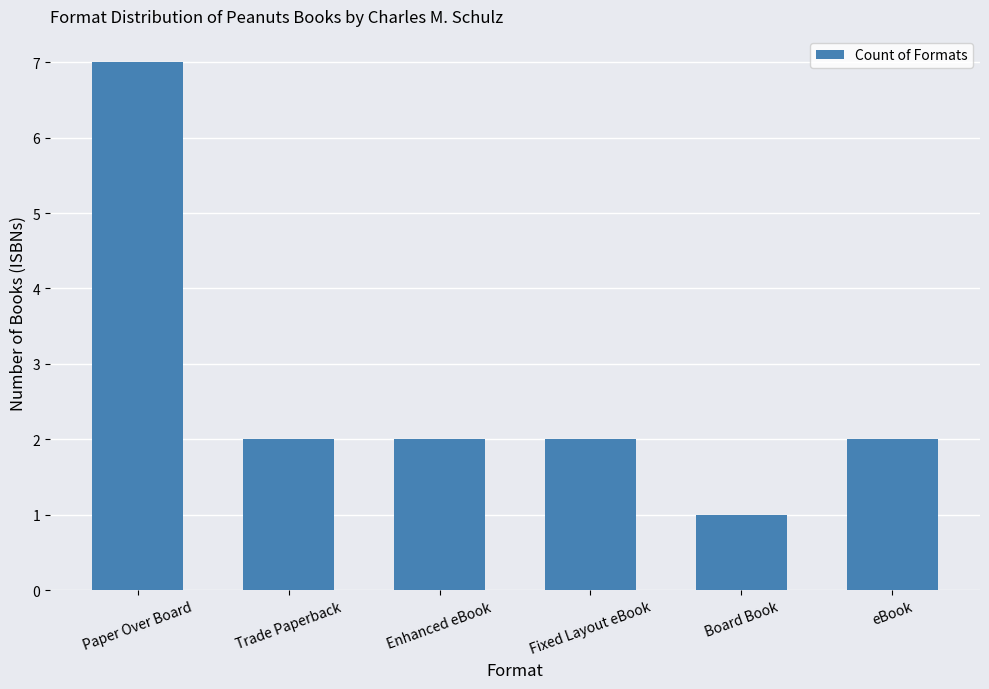

Are the bars horizontal?

No